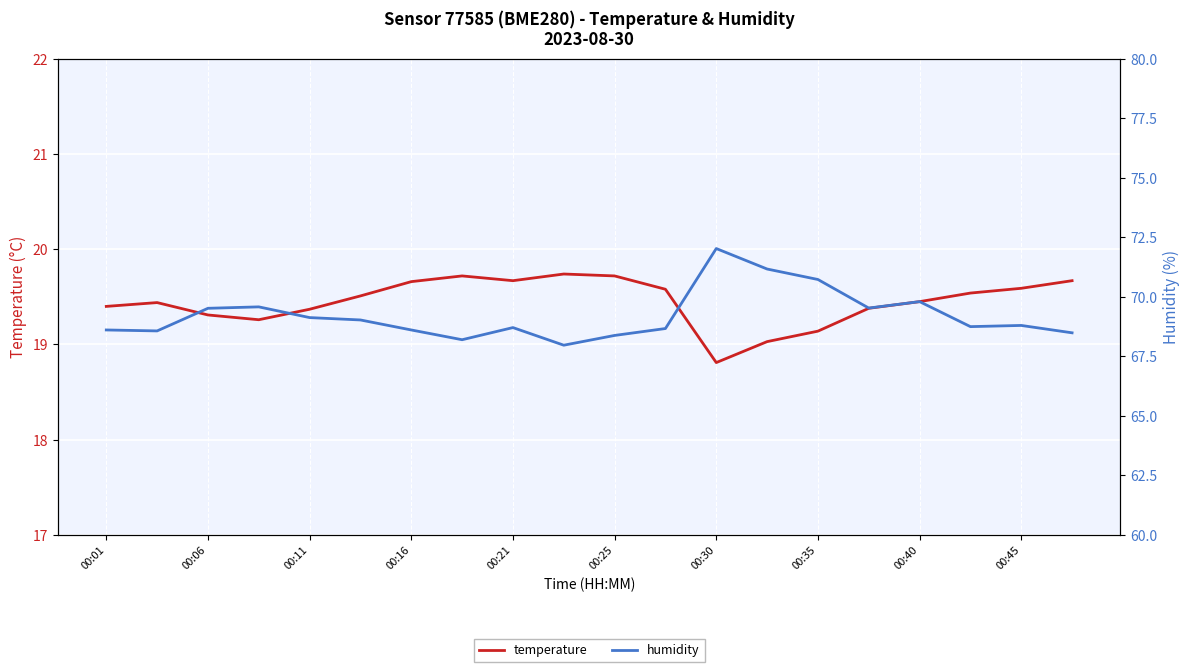

What is the difference between the maximum and minimum values in the humidity series?

4.1